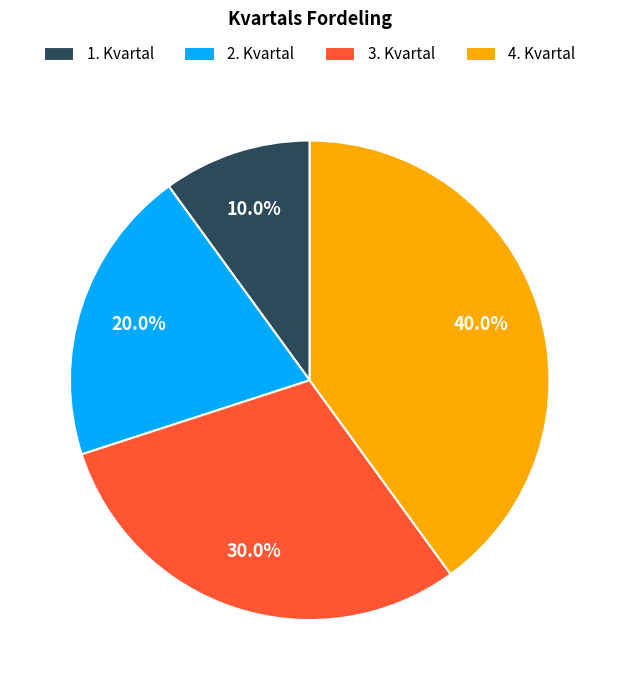

Approximately how many times larger is the value at 4. Kvartal compared to 2. Kvartal?

2.0